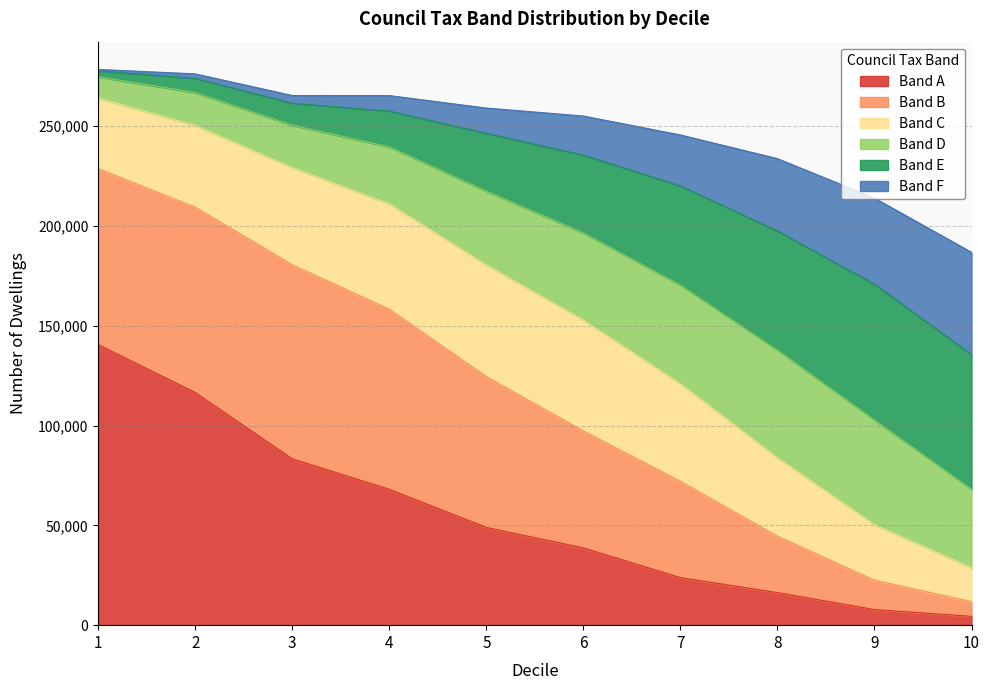

What is the maximum value for Band A?

140498